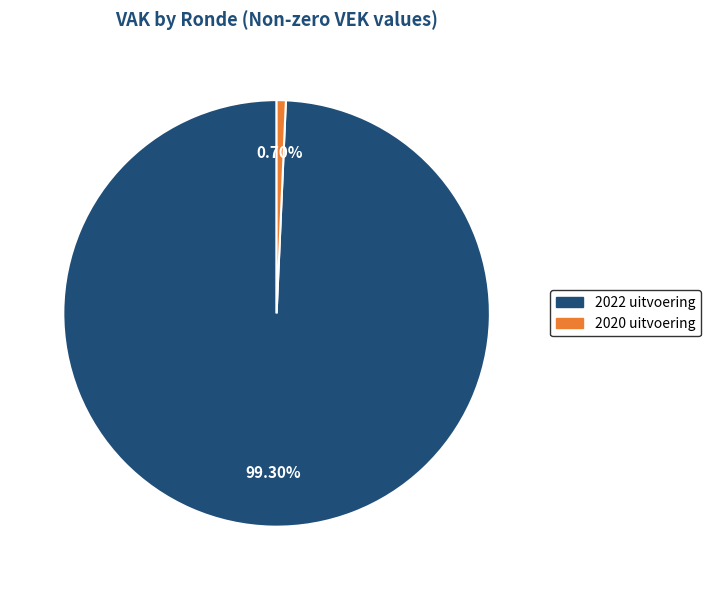

How many segments does this pie chart have?

2